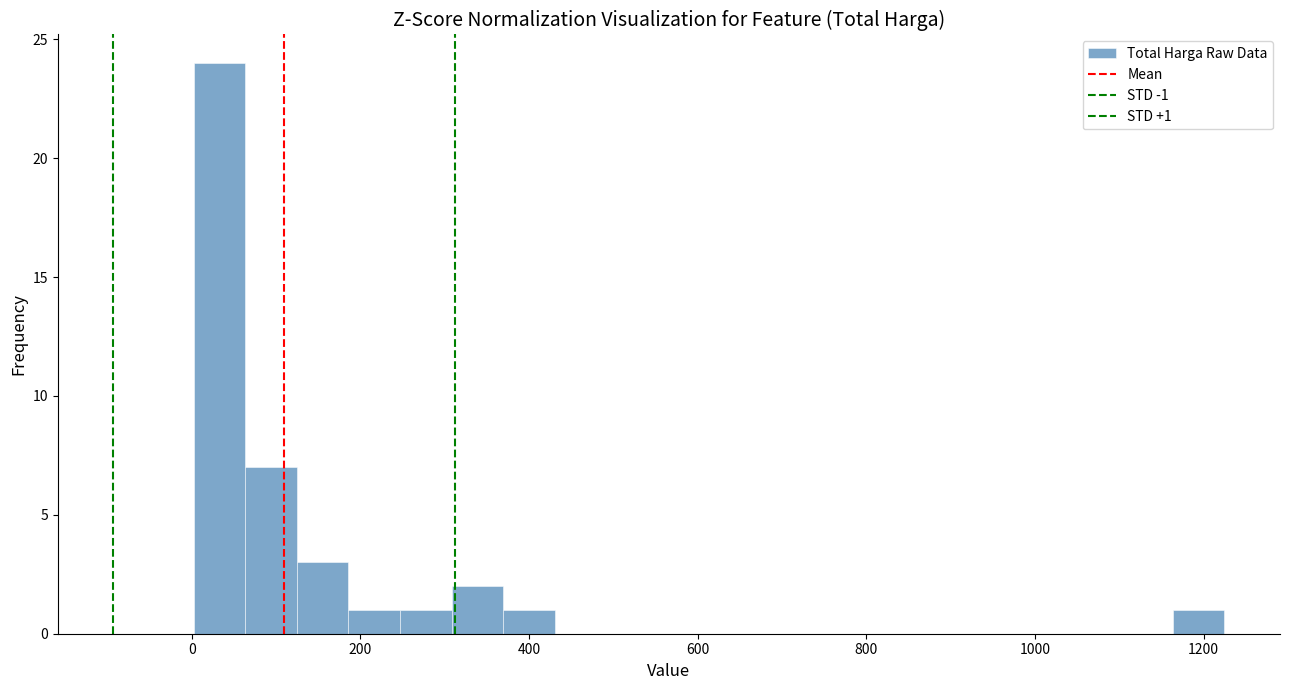

Around what value on the x-axis is the tallest bar? Give the approximate position of its centre, as read against the axis.

40